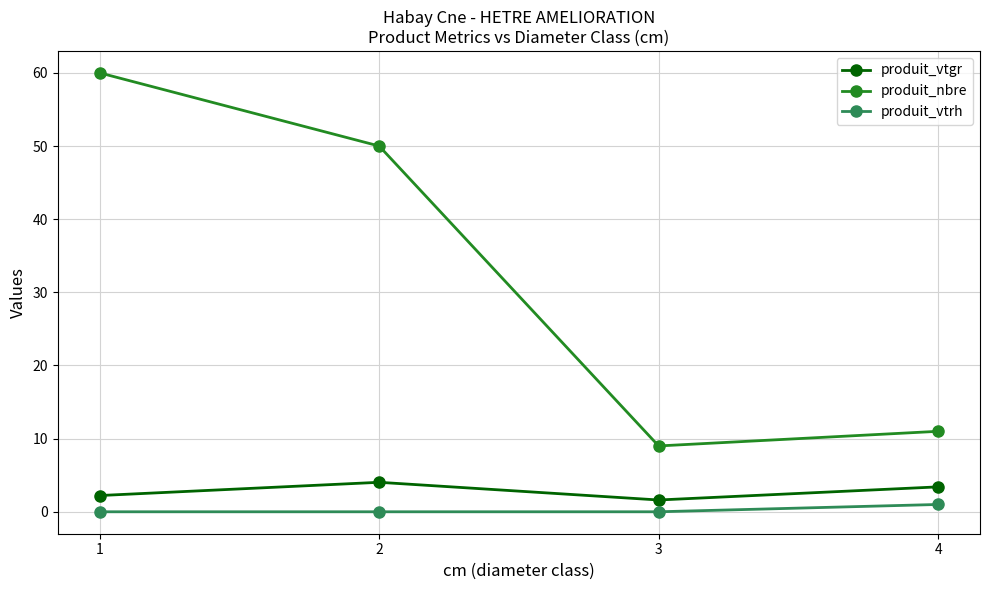

What is the difference between the second highest and minimum values in the produit_vtgr series?

1.8